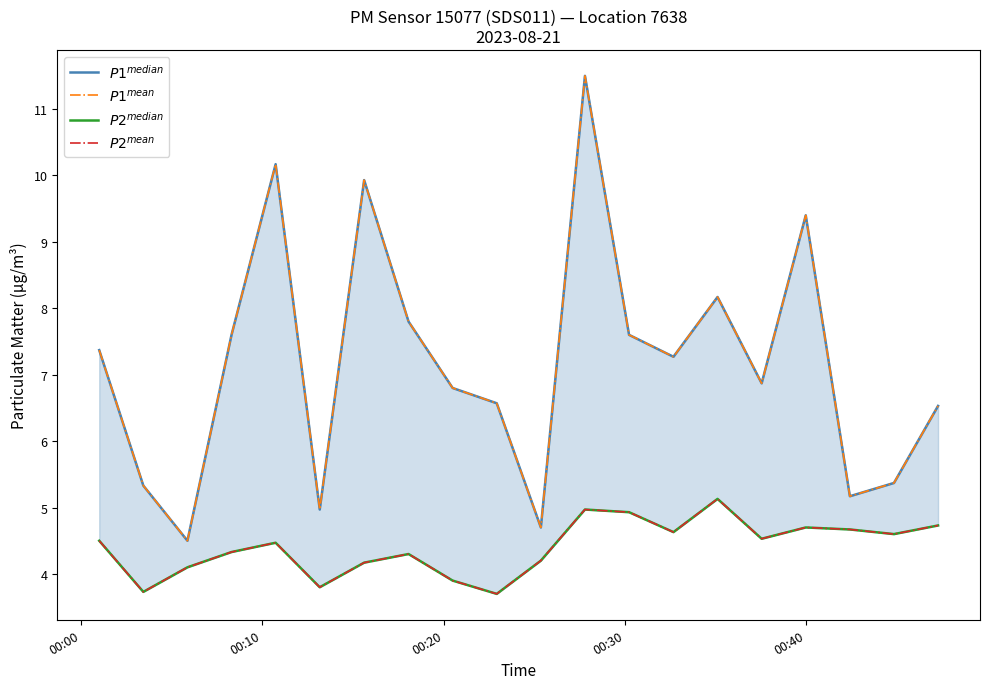

True or false: $P2^{mean}$ has more than 0 points higher than both neighbors.

True